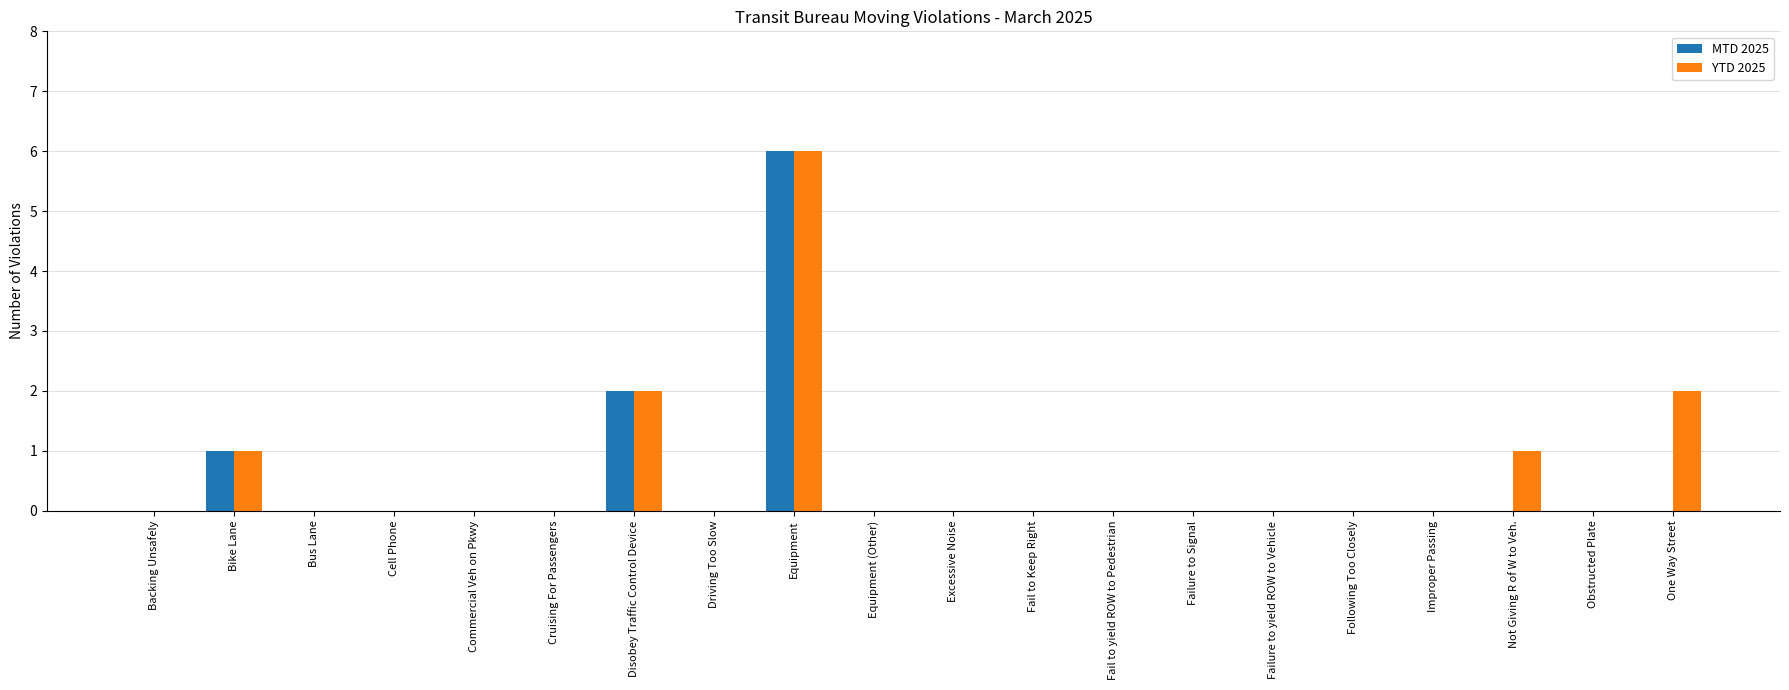

Reading left to right, list all the values displayed in this chart.

MTD 2025: Backing Unsafely=0	Bike Lane=1	Bus Lane=0	Cell Phone=0	Commercial Veh on Pkwy=0	Cruising For Passengers=0	Disobey Traffic Control Device=2	Driving Too Slow=0	Equipment=6	Equipment (Other)=0	Excessive Noise=0	Fail to Keep Right=0	Fail to yield ROW to Pedestrian=0	Failure to Signal=0	Failure to yield ROW to Vehicle=0	Following Too Closely=0	Improper Passing=0	Not Giving R of W to Veh.=0	Obstructed Plate=0	One Way Street=0
YTD 2025: Backing Unsafely=0	Bike Lane=1	Bus Lane=0	Cell Phone=0	Commercial Veh on Pkwy=0	Cruising For Passengers=0	Disobey Traffic Control Device=2	Driving Too Slow=0	Equipment=6	Equipment (Other)=0	Excessive Noise=0	Fail to Keep Right=0	Fail to yield ROW to Pedestrian=0	Failure to Signal=0	Failure to yield ROW to Vehicle=0	Following Too Closely=0	Improper Passing=0	Not Giving R of W to Veh.=1	Obstructed Plate=0	One Way Street=2